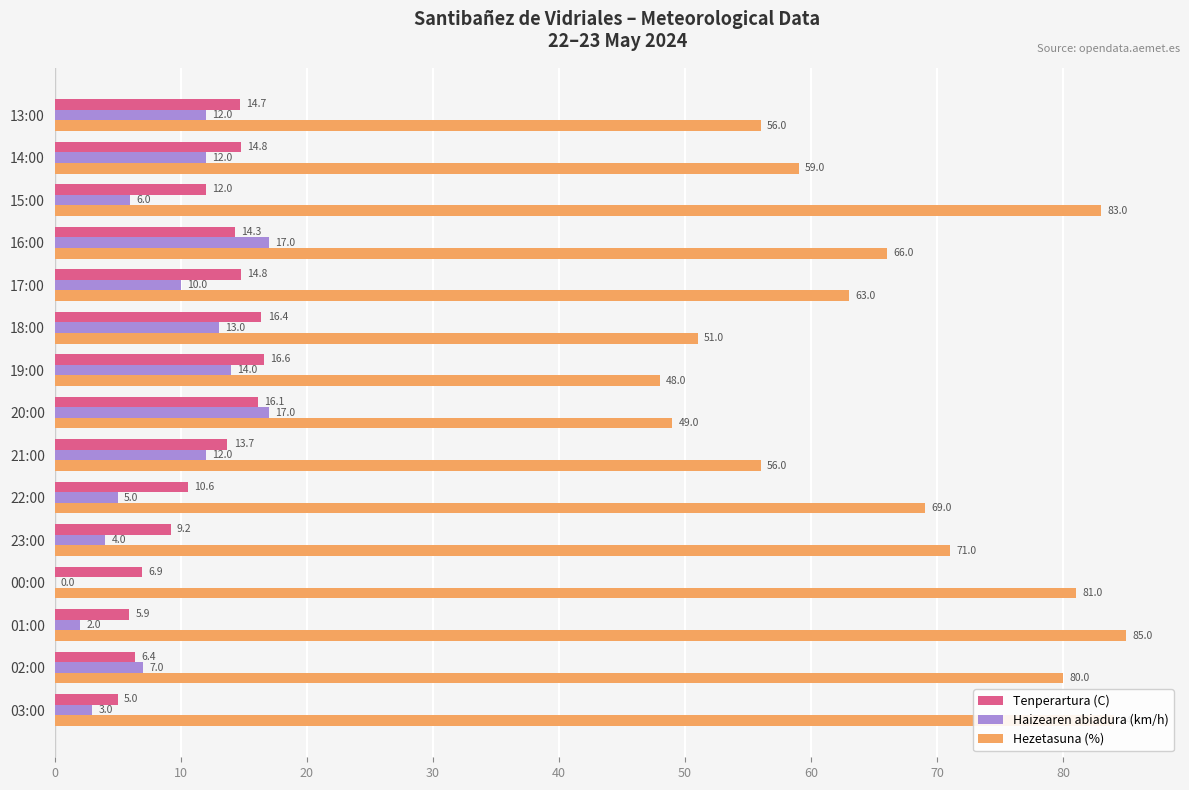

Is the value of Haizearen abiadura (km/h) at 14:00 greater than the value of Hezetasuna (%) at 00:00?

No